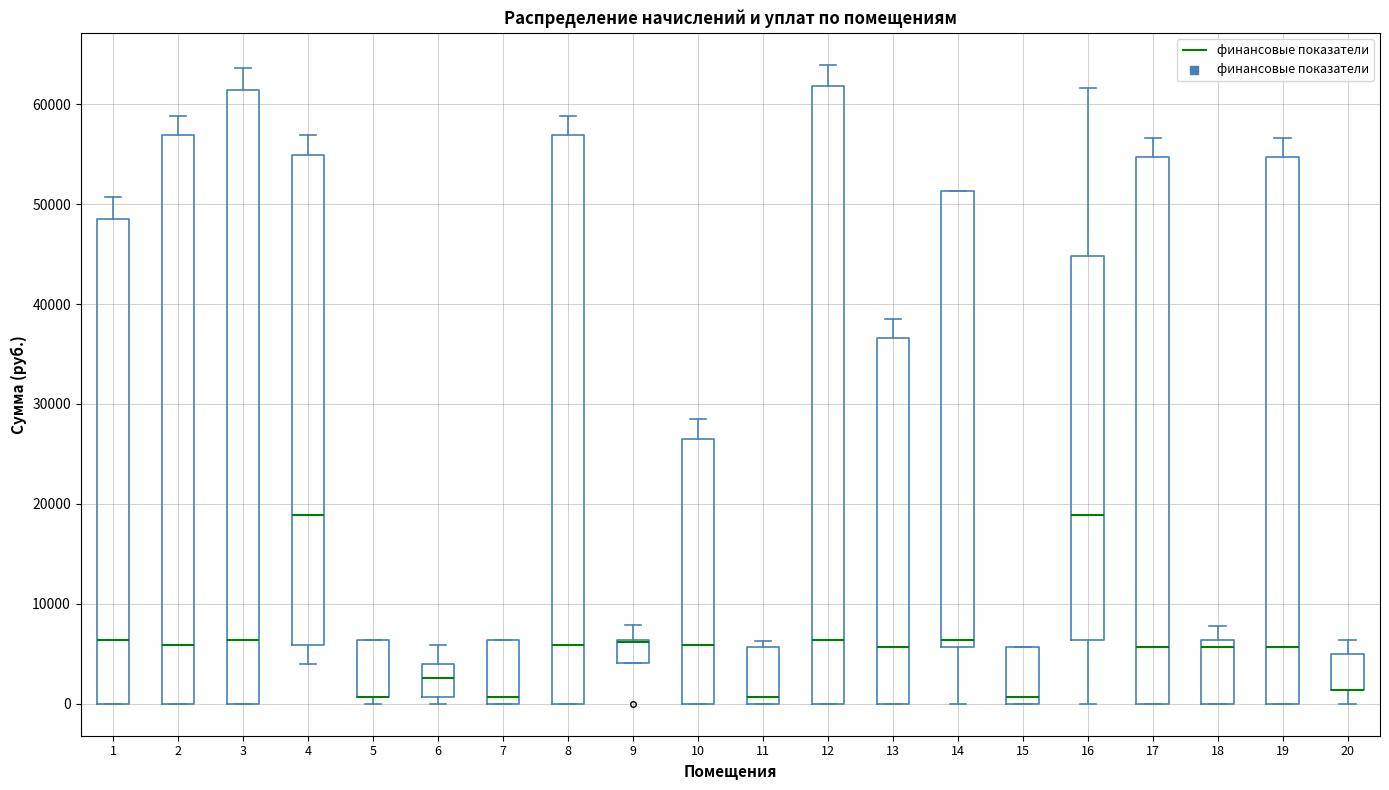

Reading left to right, transcribe this box plot: for each box, give where its median line is, the range the box spans, and where its two whiskers end, as read against the y-axis. The values are not printed on the chart, so give them approximately, as read against the axis.

1: median 6000, box 0 to 49000, whiskers 0 to 51000
2: median 6000, box 0 to 57000, whiskers 0 to 59000
3: median 6000, box 0 to 61000, whiskers 0 to 64000
4: median 19000, box 6000 to 55000, whiskers 4000 to 57000
5: median 1000 (drawn on the box's lower edge), box 1000 to 6000, whiskers 0 to 6000
6: median 3000, box 1000 to 4000, whiskers 0 to 6000
7: median 1000, box 0 to 6000, whiskers 0 to 6000
8: median 6000, box 0 to 57000, whiskers 0 to 59000
9: median 6000 (drawn on the box's upper edge), box 4000 to 6000, whiskers 4000 to 8000
10: median 6000, box 0 to 26000, whiskers 0 to 28000
11: median 1000, box 0 to 6000, whiskers 0 to 6000 (just above the box's upper edge)
12: median 6000, box 0 to 62000, whiskers 0 to 64000
13: median 6000, box 0 to 37000, whiskers 0 to 39000
14: median 6000 (just above the box's lower edge), box 6000 to 51000, whiskers 0 to 51000
15: median 1000, box 0 to 6000, whiskers 0 to 6000
16: median 19000, box 6000 to 45000, whiskers 0 to 62000
17: median 6000, box 0 to 55000, whiskers 0 to 57000
18: median 6000 (just below the box's upper edge), box 0 to 6000, whiskers 0 to 8000
19: median 6000, box 0 to 55000, whiskers 0 to 57000
20: median 1000 (drawn on the box's lower edge), box 1000 to 5000, whiskers 0 to 6000